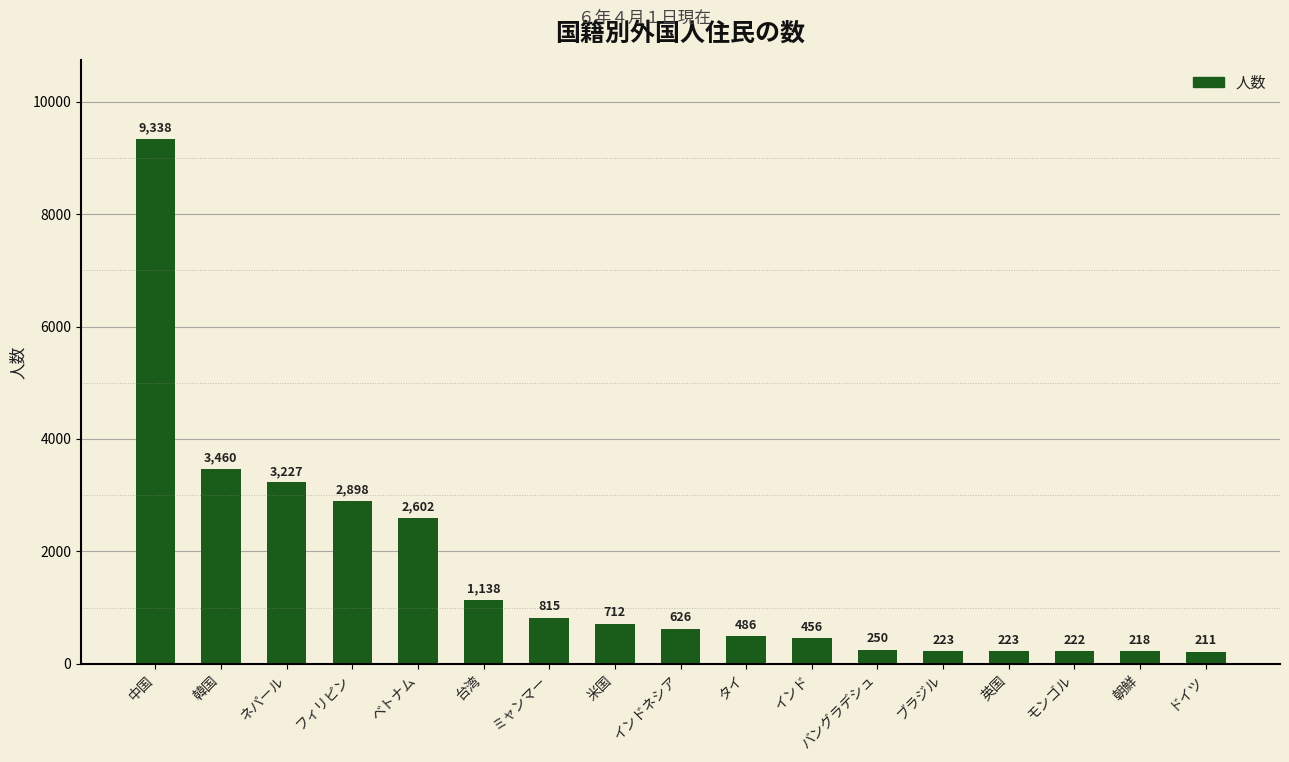

Is it true that the value at モンゴル is 222?

True